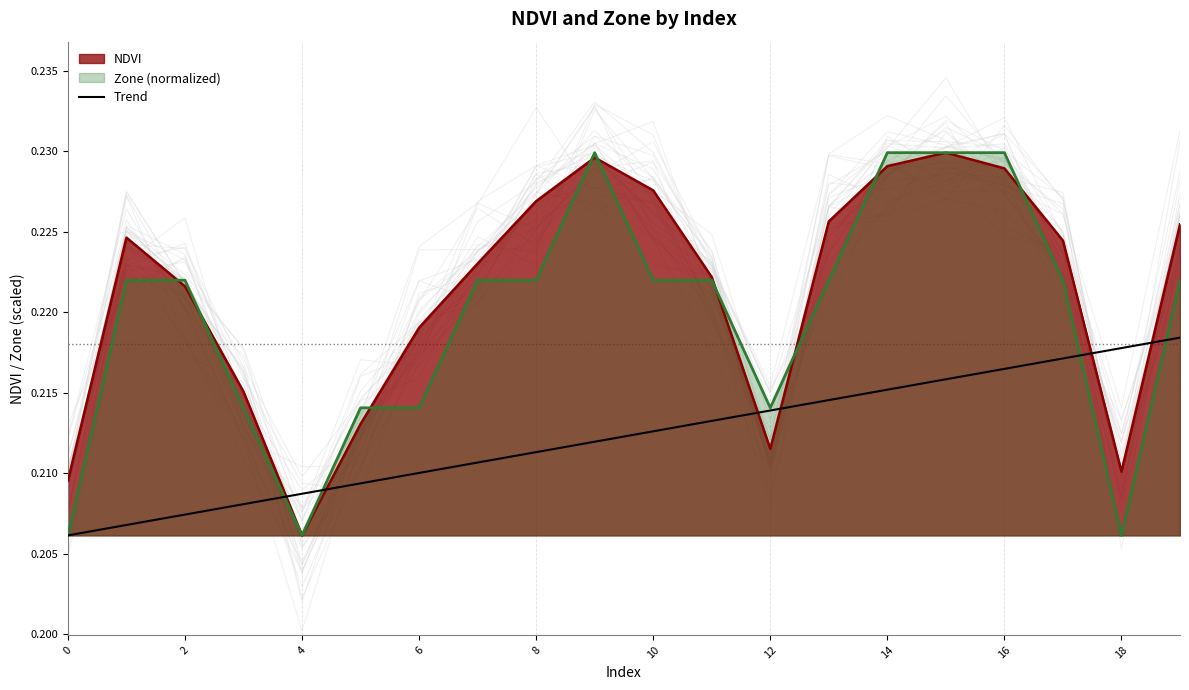

What is the label of the 20th point from the left?

19